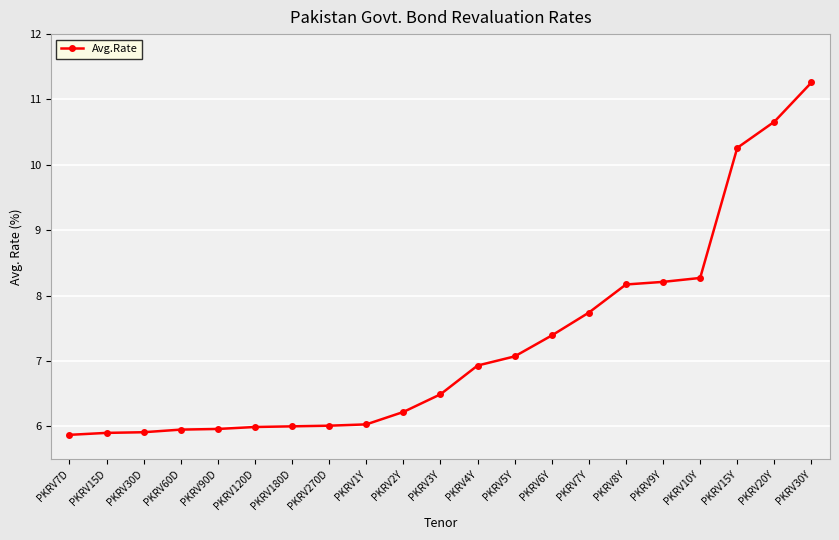

What position from the right is PKRV6Y?

8